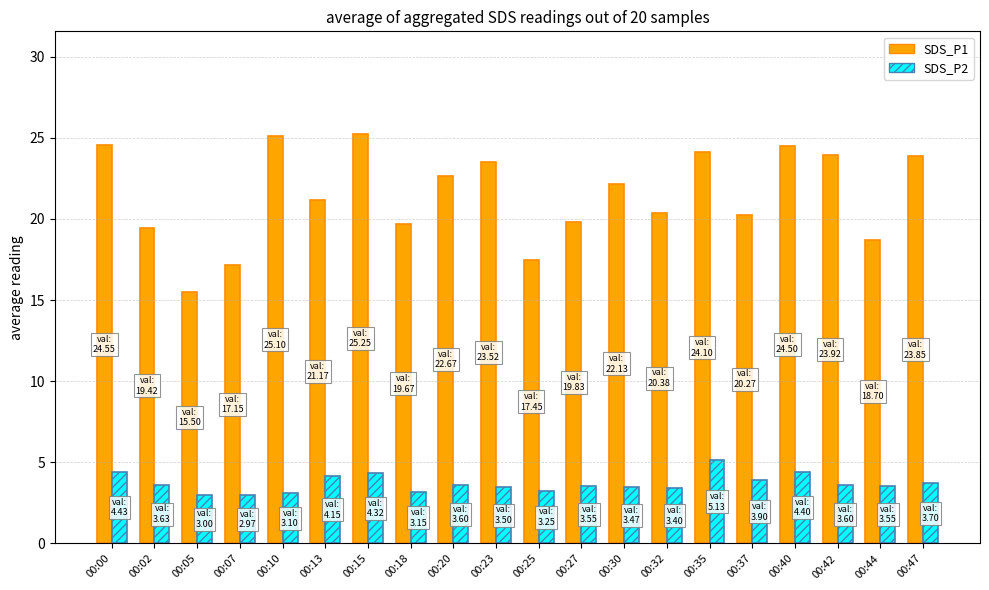

Between 00:37 and 00:47, which series saw the biggest shift?

SDS_P1